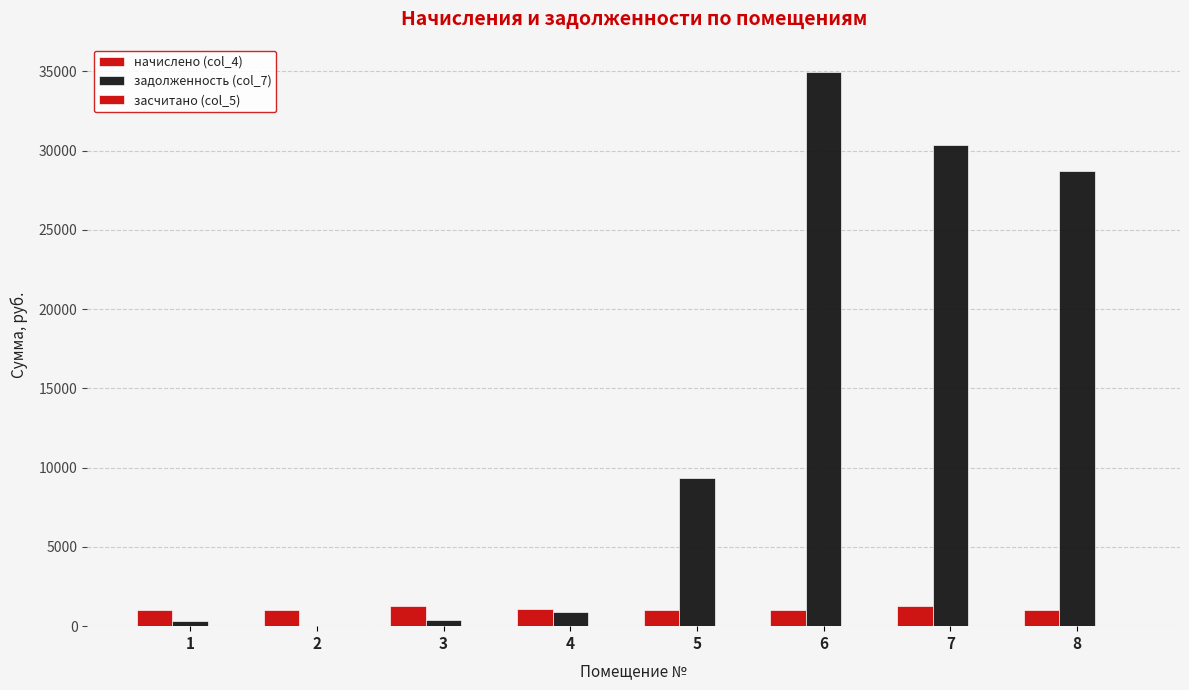

True or false: начислено (col_4) has a value of 591.5 at 8.

False